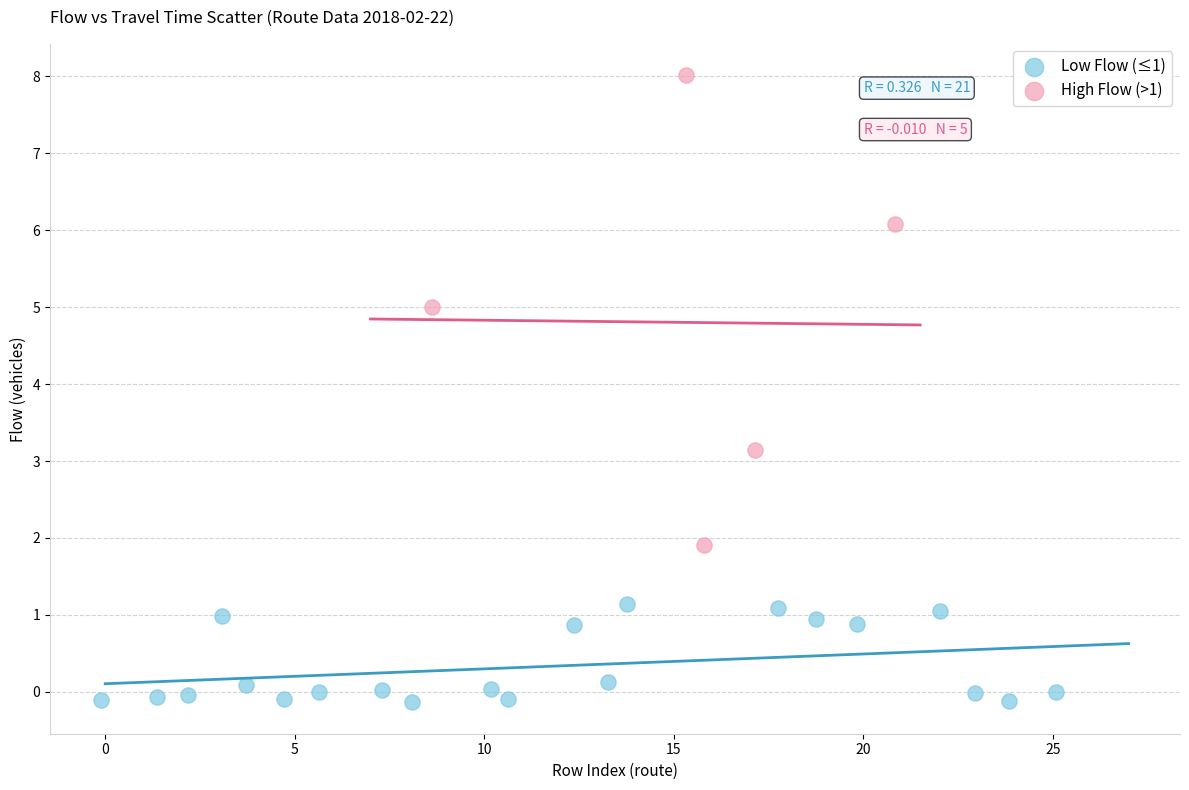

Which series contains the highest Y value?

High Flow (>1)